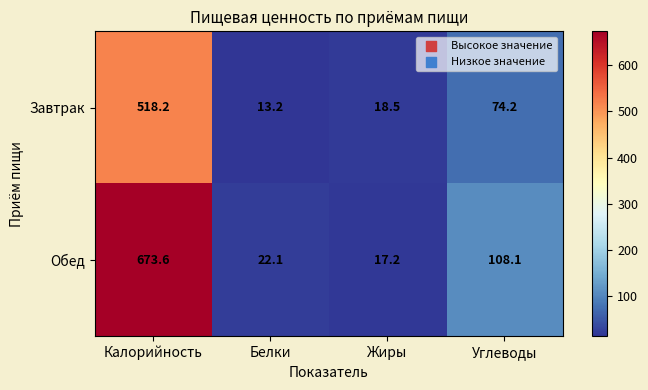

Which label corresponds to the largest value in the chart?

Калорийность